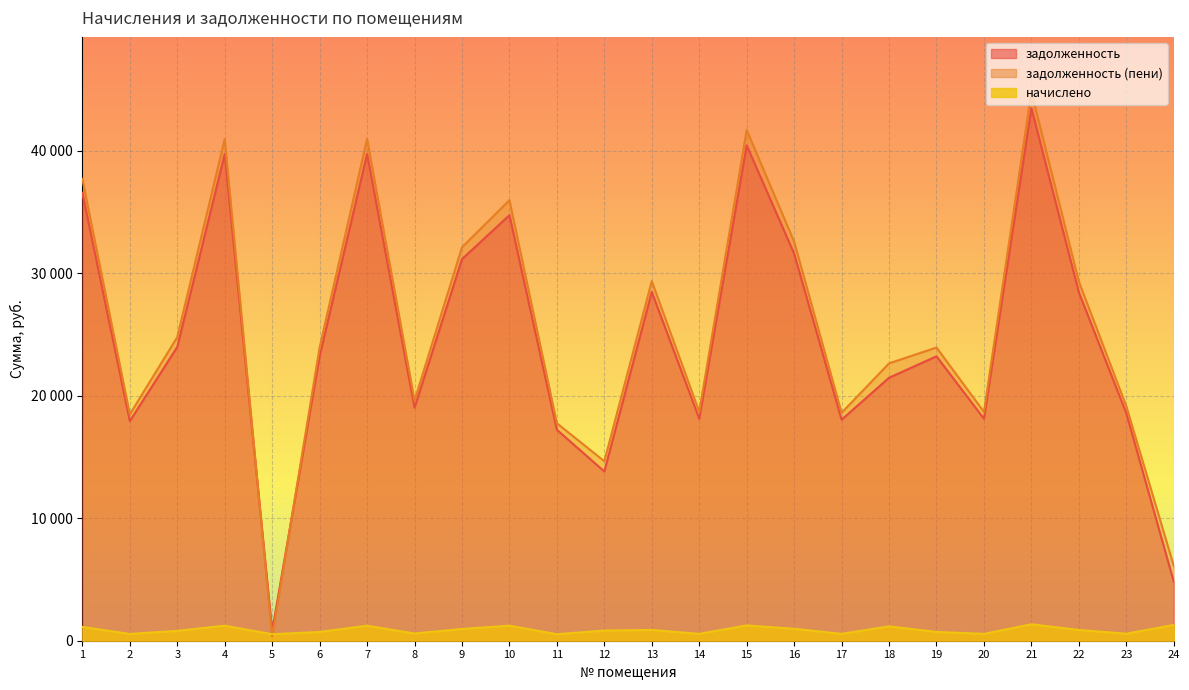

Between 5 and 18, which series saw the biggest shift?

задолженность (пени)